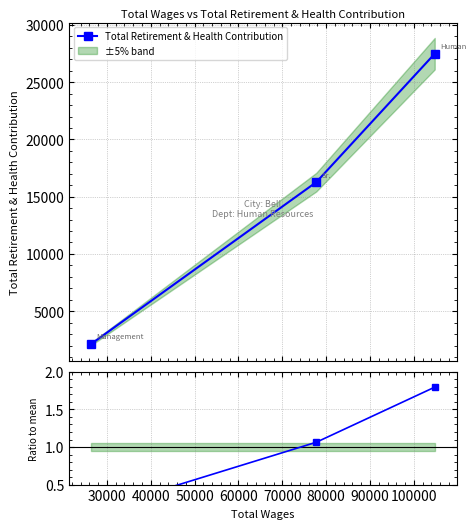

What is the highest value of the Total Retirement & Health Contribution series?

27488